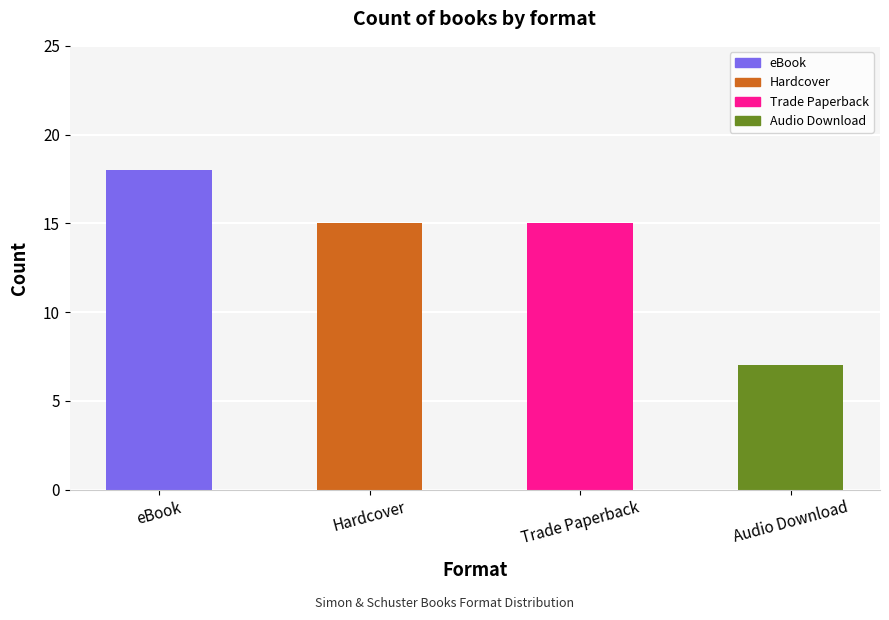

What is the minimum value shown in the chart?

7